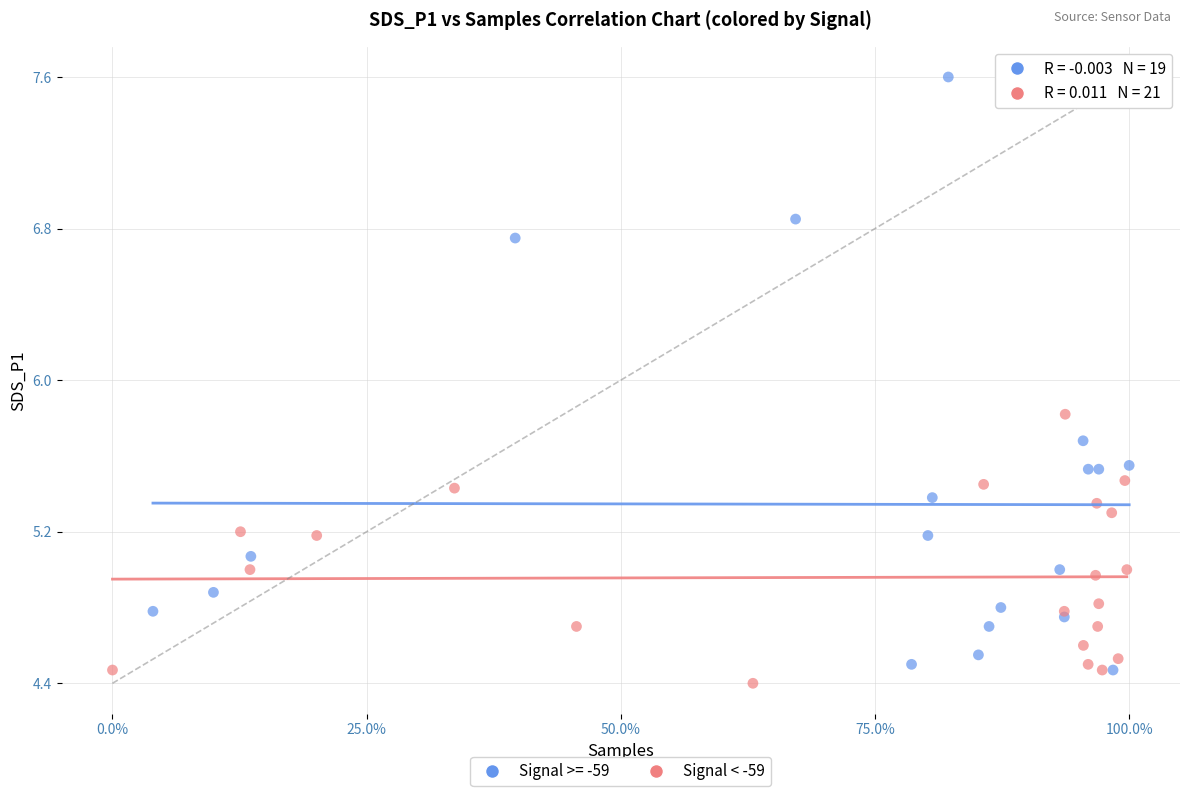

Which series contains the highest Y value?

Signal >= -59